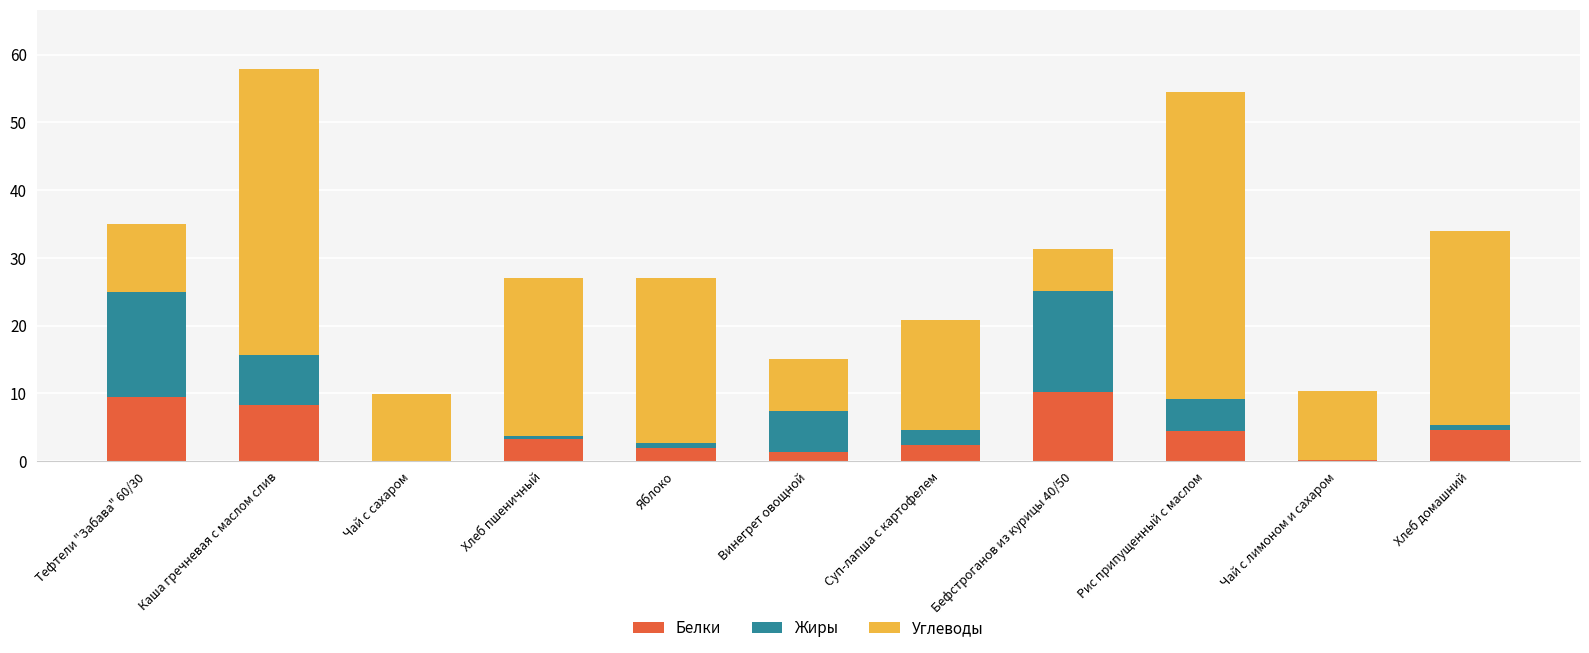

What is the total value across all series at Винегрет овощной?

15.1